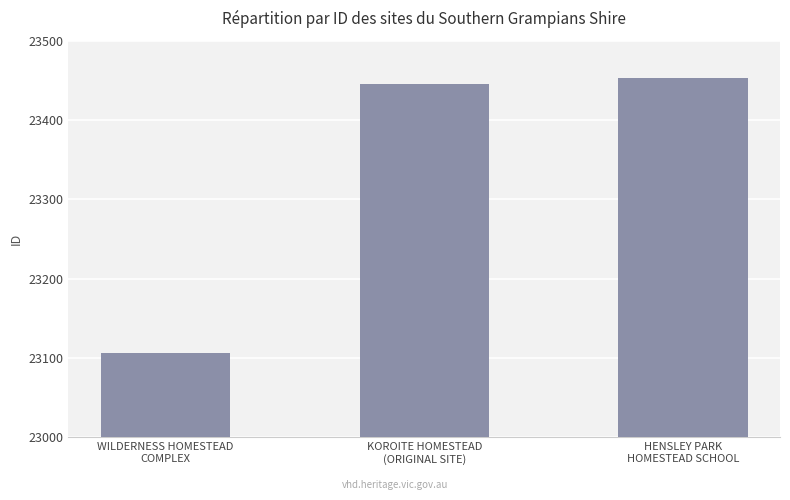

What value does the data have at HENSLEY PARK
HOMESTEAD SCHOOL, to the nearest 5?

23455